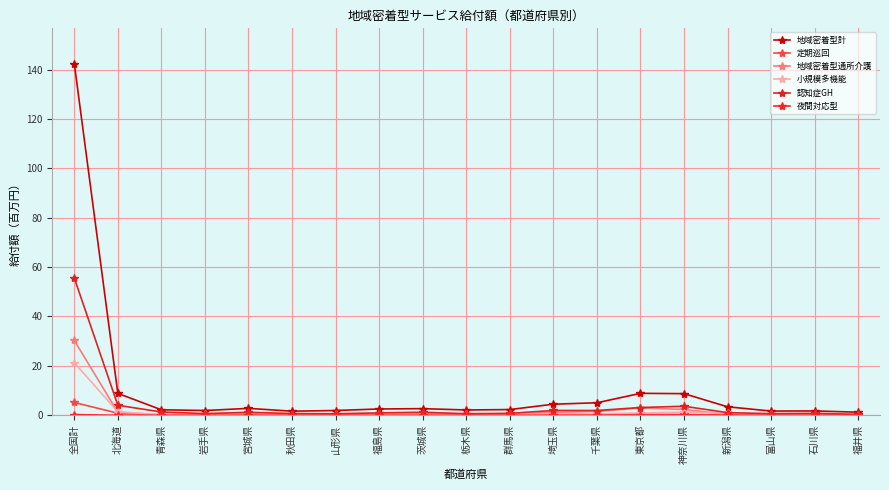

What is the label of the 9th point from the right?

群馬県